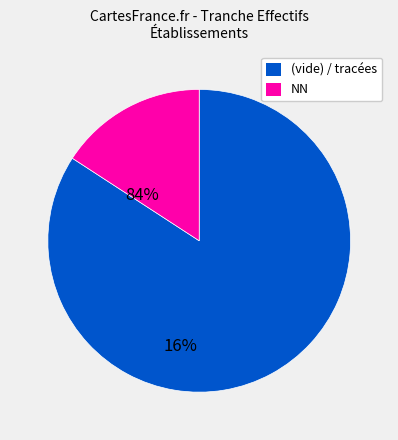

What is the largest slice in the pie chart?

(vide) / tracées